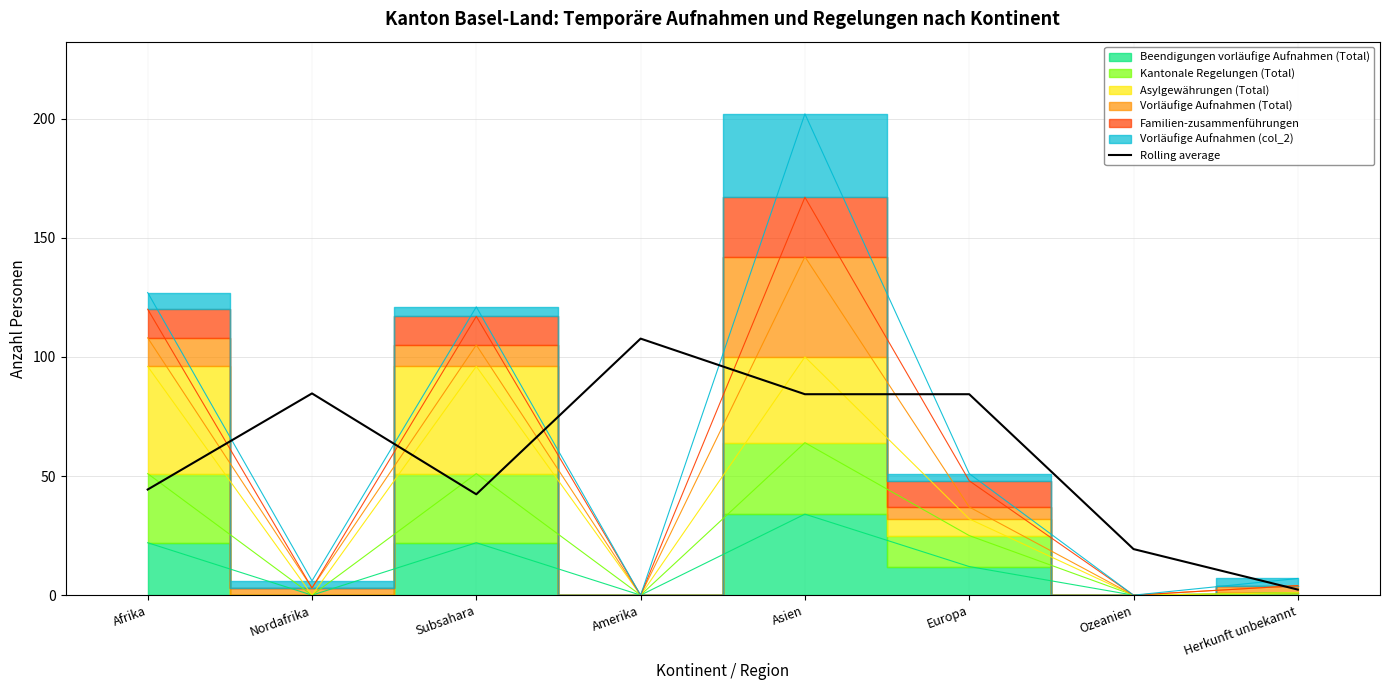

Count the number of values greater than 84.

4